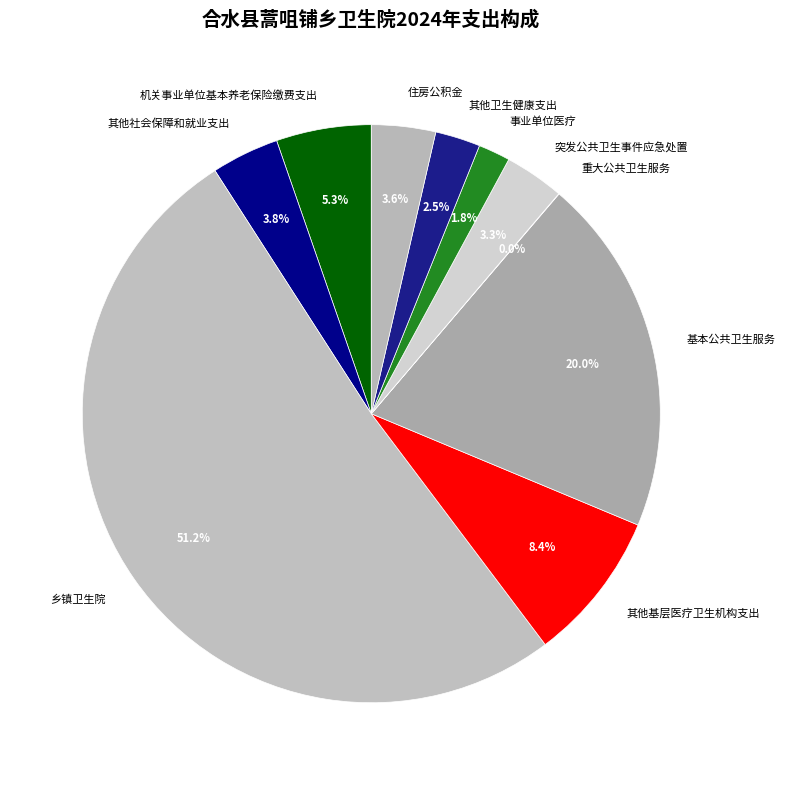

Which has a higher value, 机关事业单位基本养老保险缴费支出 or 事业单位医疗?

机关事业单位基本养老保险缴费支出